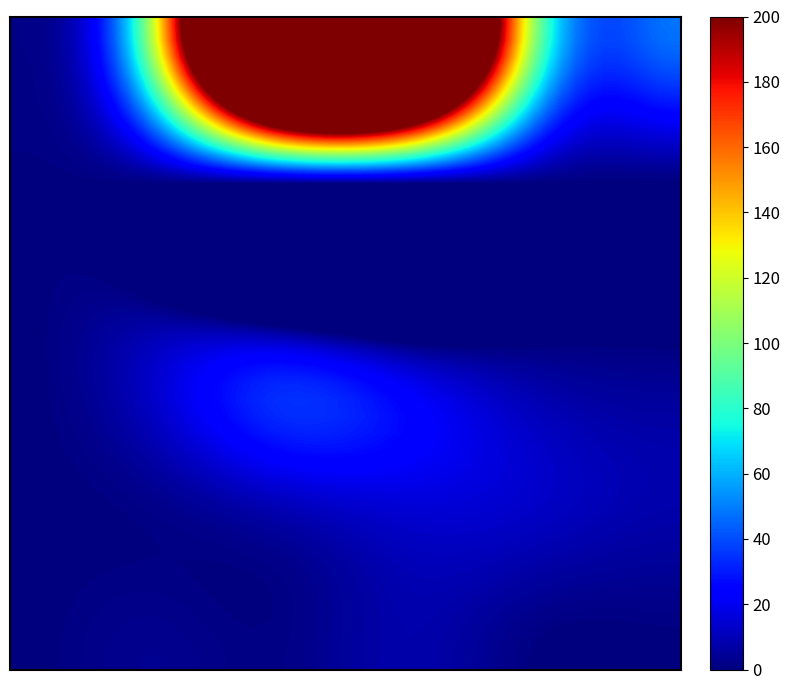

Which category has the lowest value across all series?

5